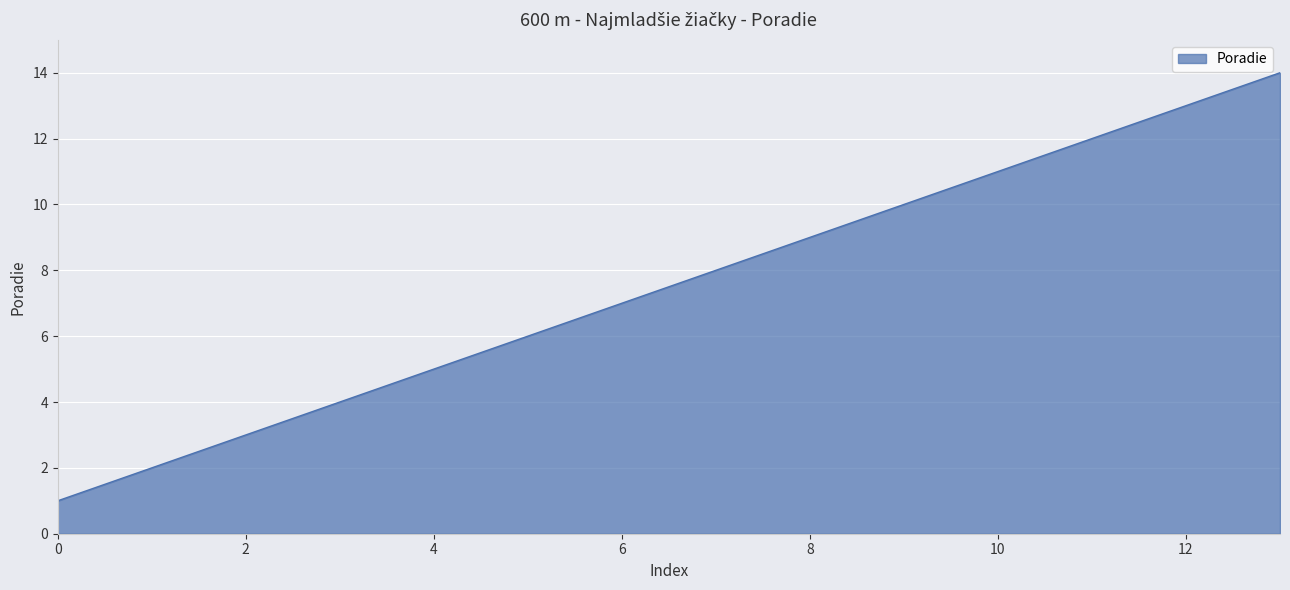

What is the greatest value displayed?

14